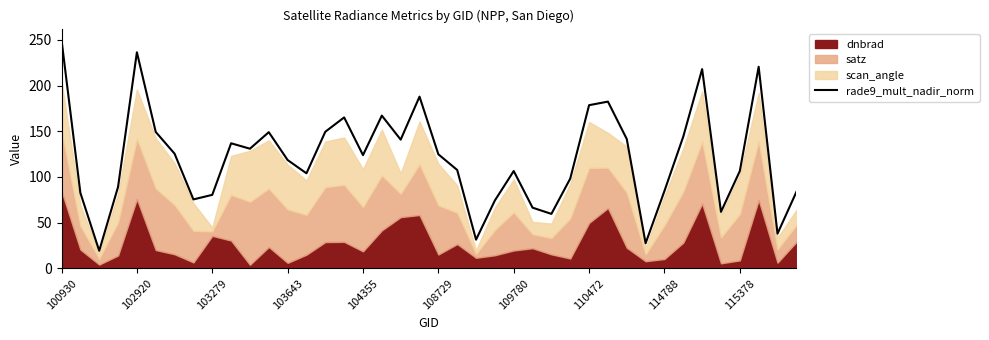

What is the greatest value displayed?

249.8